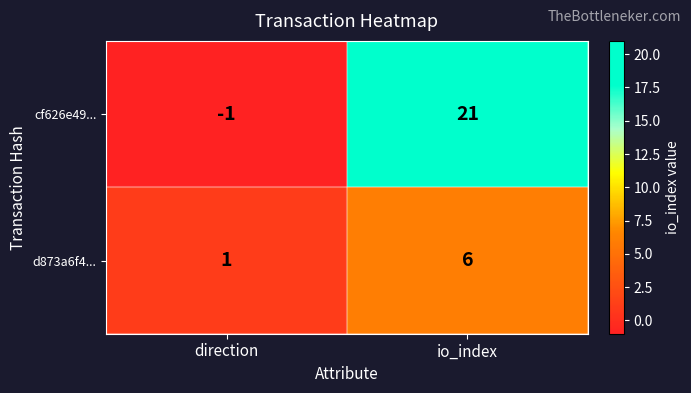

The cf626e49... series shows -1 at direction. True or false?

True